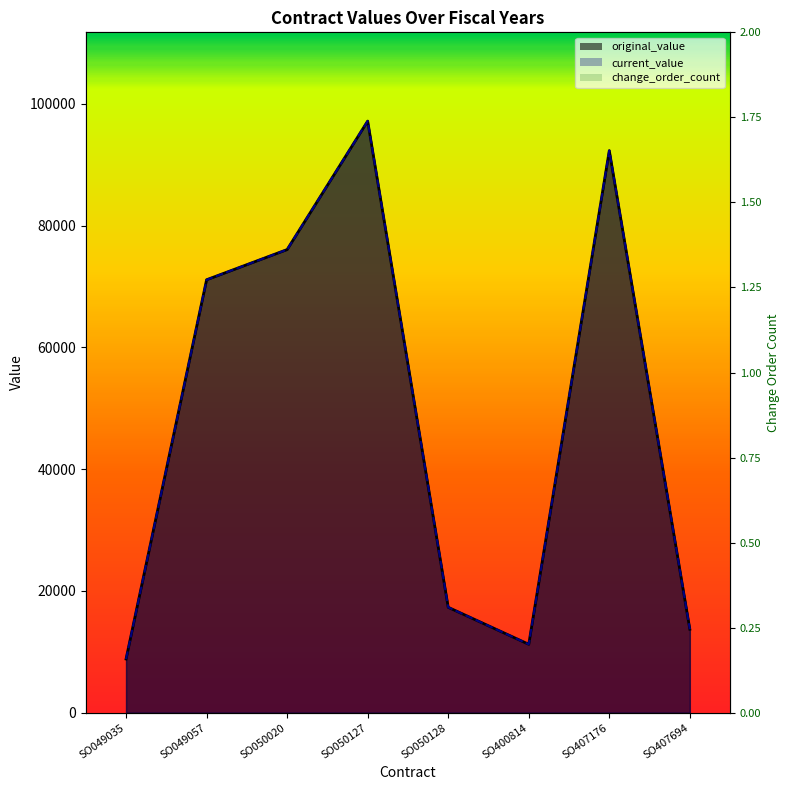

Is it true that original_value equals 92334.8 at SO407176?

True